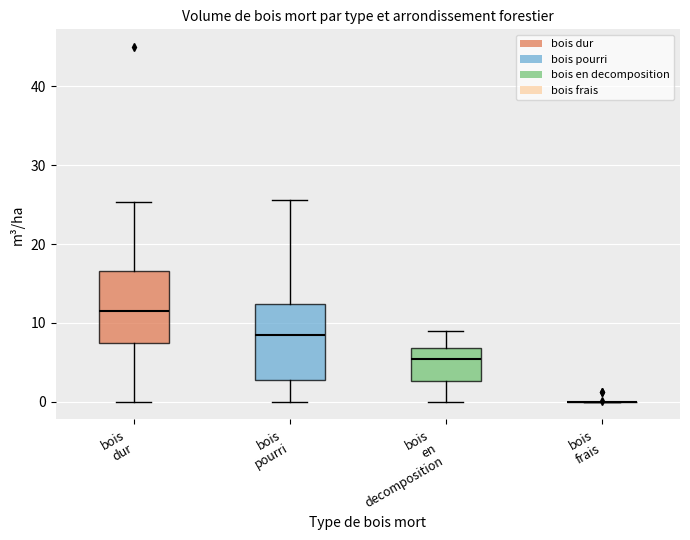

Where is the upper edge of the box for bois dur on the y-axis? The values are not printed on the chart, so give them approximately, as read against the axis.

17